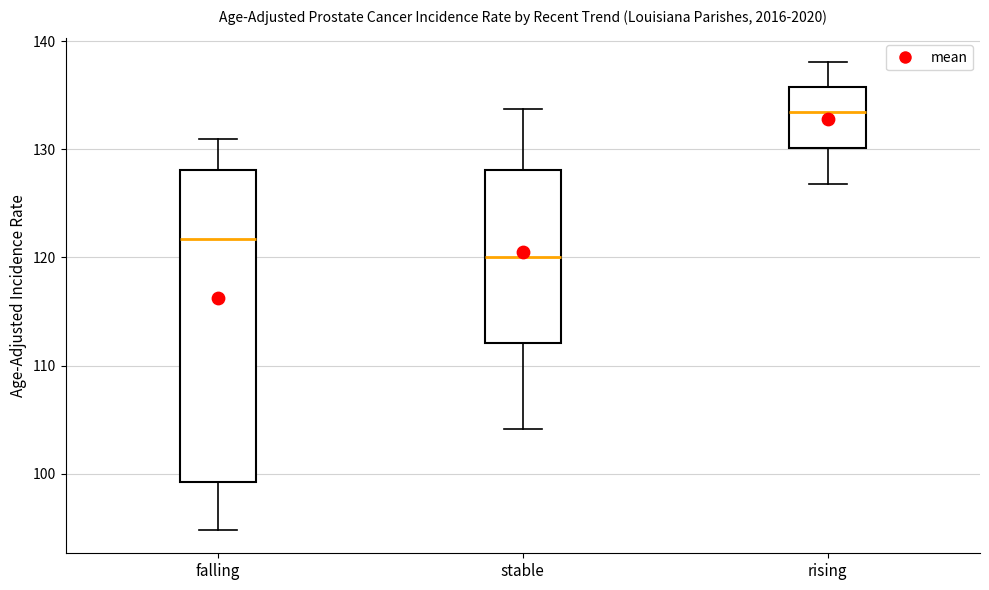

Comparing the boxes themselves (not the whiskers), which one is the tallest?

falling